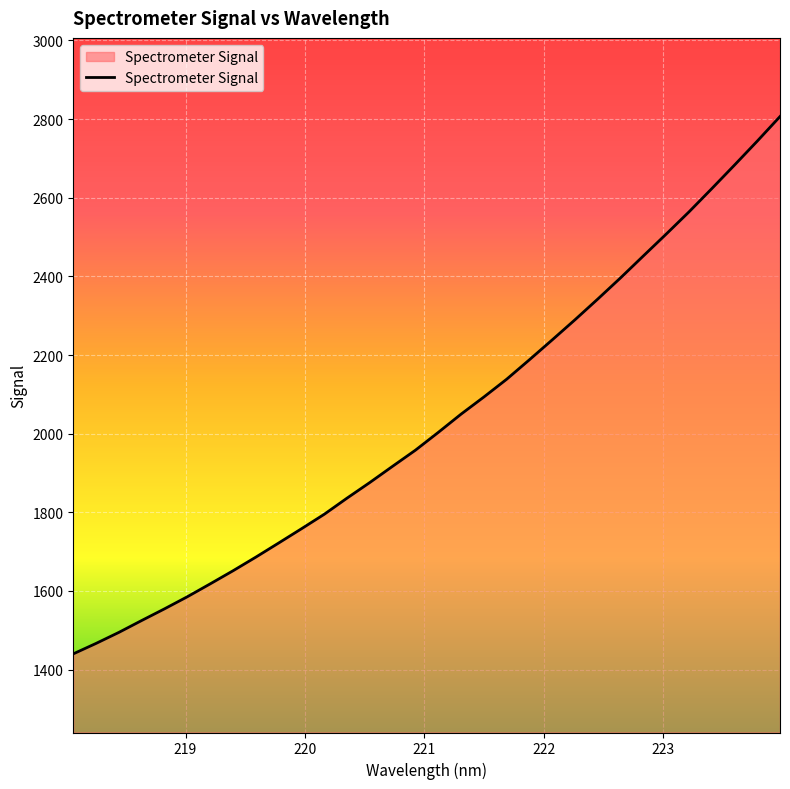

What is the minimum value shown in the chart?

1440.1